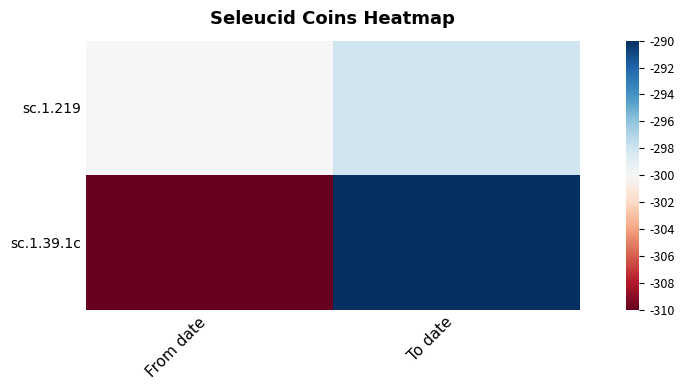

At which category does the chart reach its minimum across all series?

From date